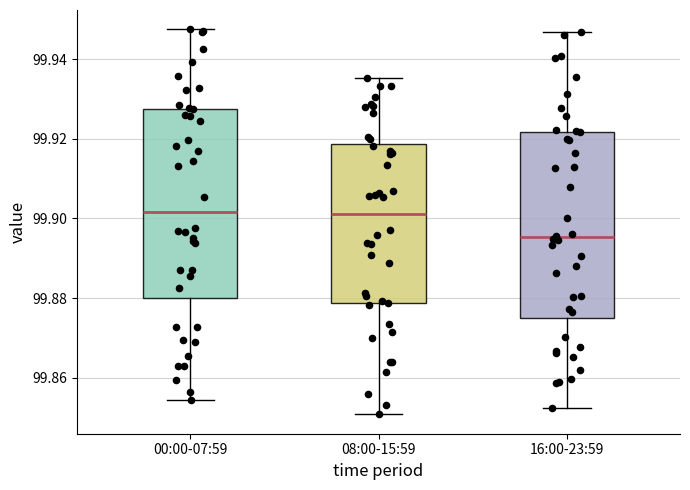

Reading left to right, transcribe this box plot: for each box, give where its median line is, the range the box spans, and where its two whiskers end, as read against the y-axis. The values are not printed on the chart, so give them approximately, as read against the axis.

00:00-07:59: median 99.902, box 99.880 to 99.928, whiskers 99.854 to 99.948
08:00-15:59: median 99.902, box 99.878 to 99.918, whiskers 99.850 to 99.936
16:00-23:59: median 99.896, box 99.874 to 99.922, whiskers 99.852 to 99.946